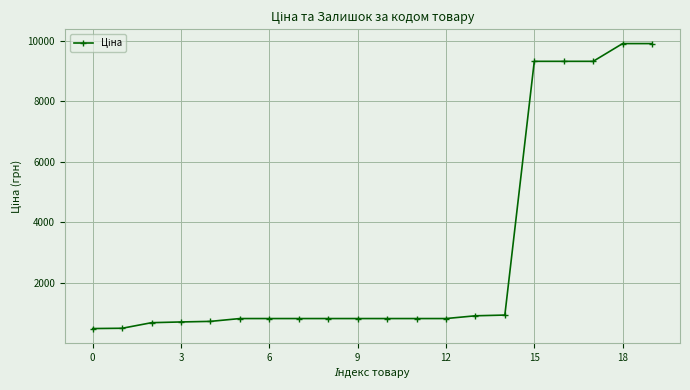

What is the value of the 3rd point from the left?

676.4